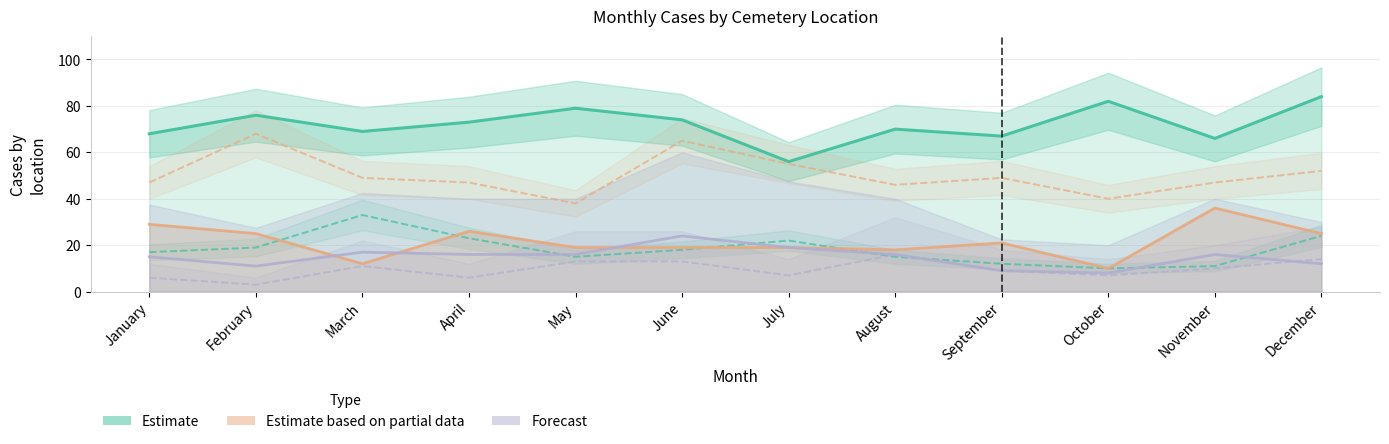

How many lines are shown in the chart?

6